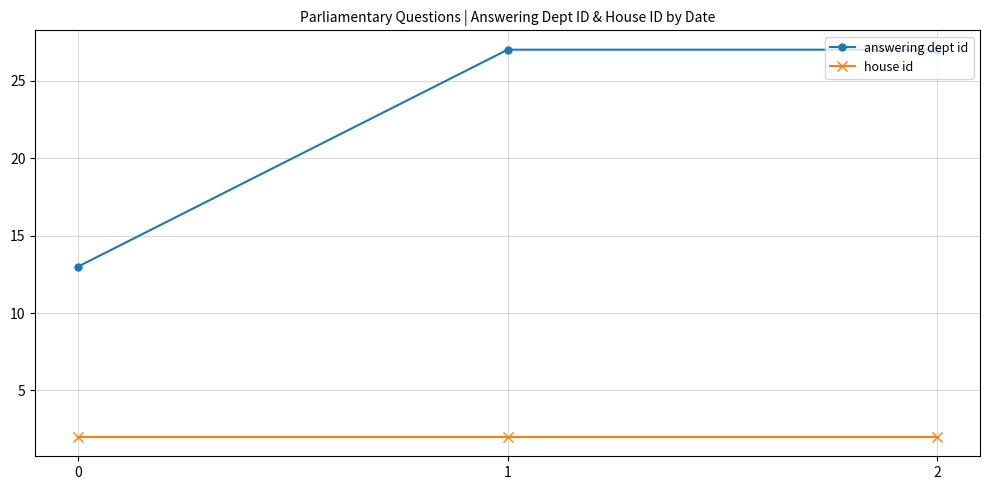

List the series in order of their peak value, lowest first.

house id, answering dept id